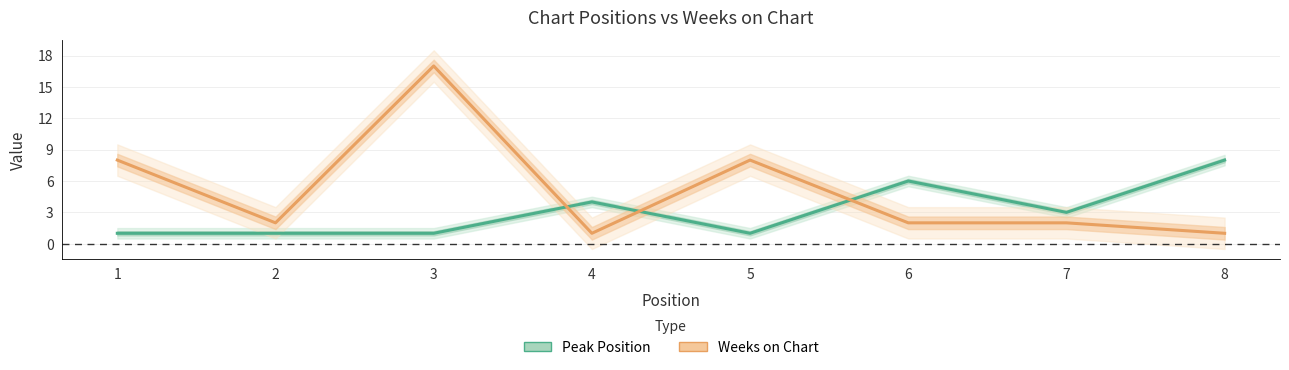

In Peak Position, how many points are higher than both neighbors (excluding endpoints)?

2